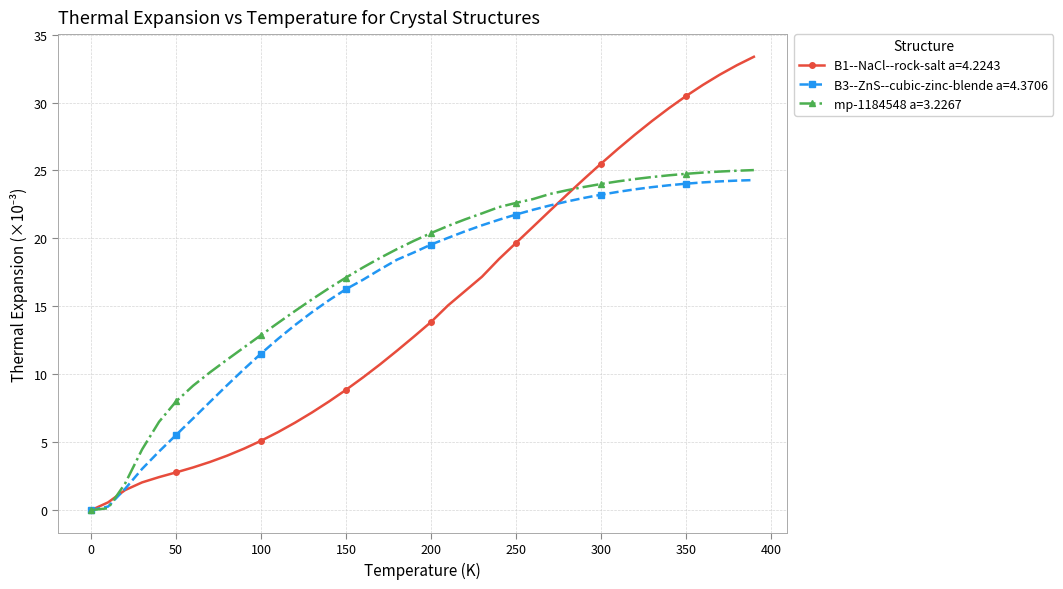

Which series has the widest spread of values?

B1--NaCl--rock-salt a=4.2243